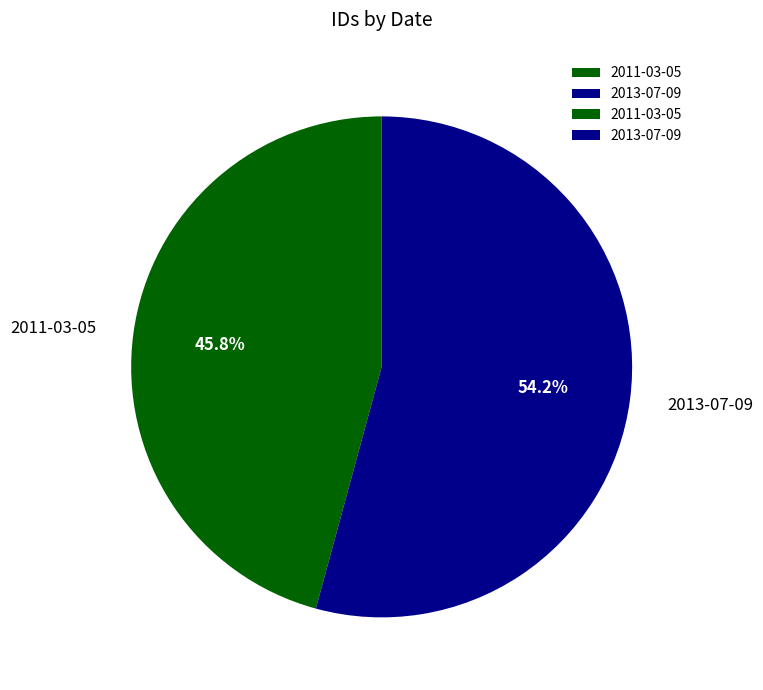

What percentage is the 2011-03-05 slice, to the nearest percent?

46%